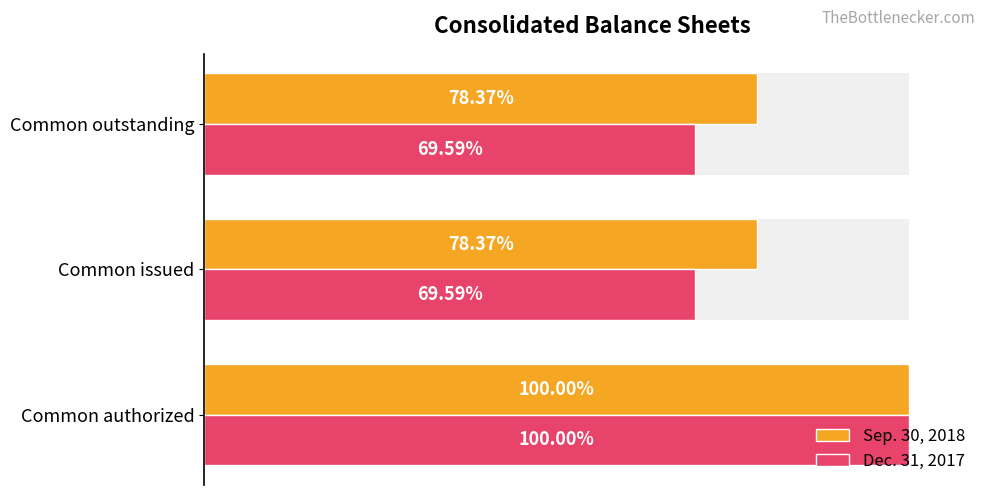

The Sep. 30, 2018 series shows 26675911 at Common outstanding. True or false?

False